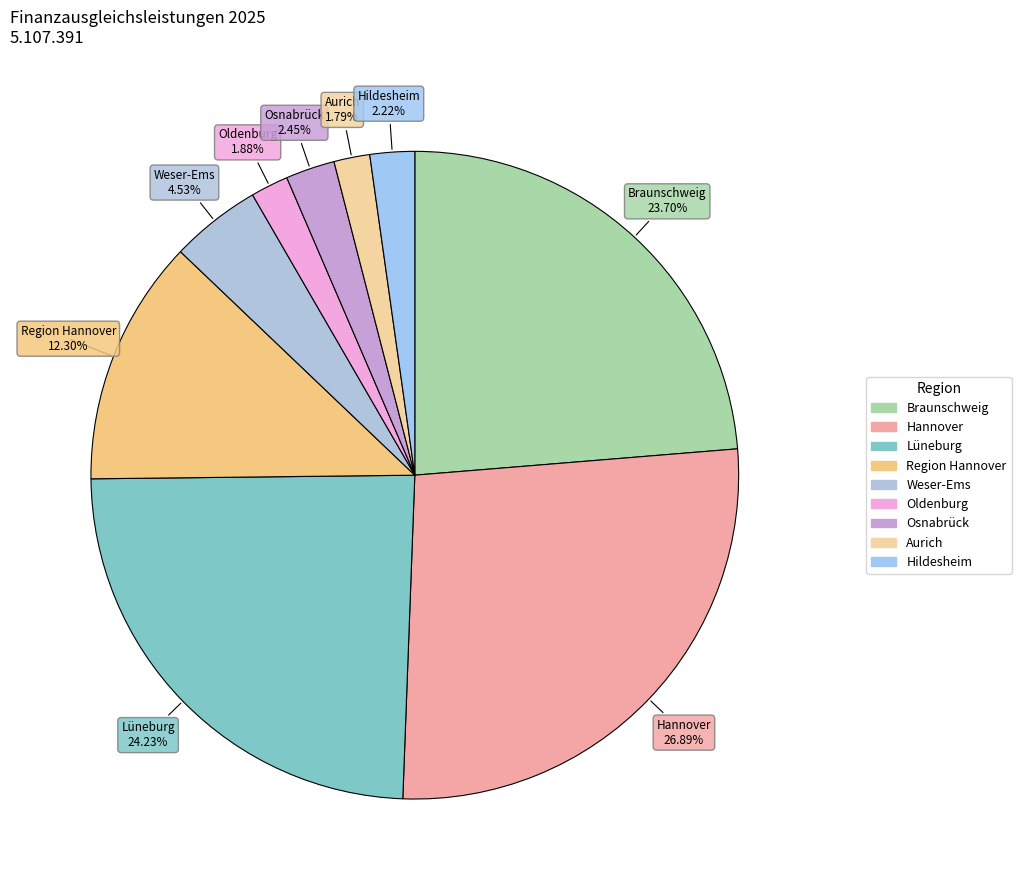

Is there a majority slice in this chart?

No